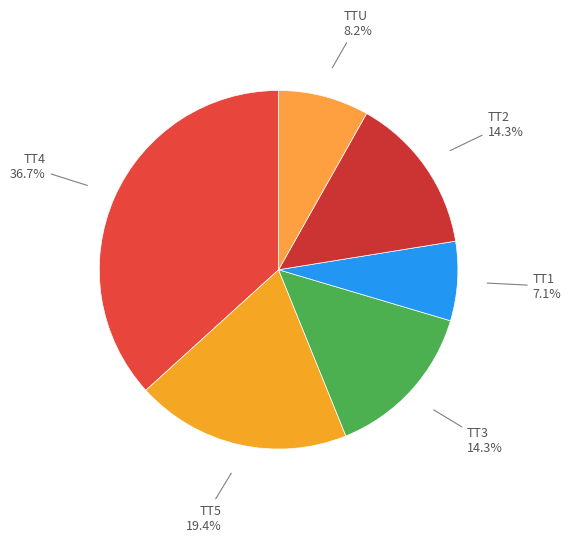

Count the number of slices in the pie.

6